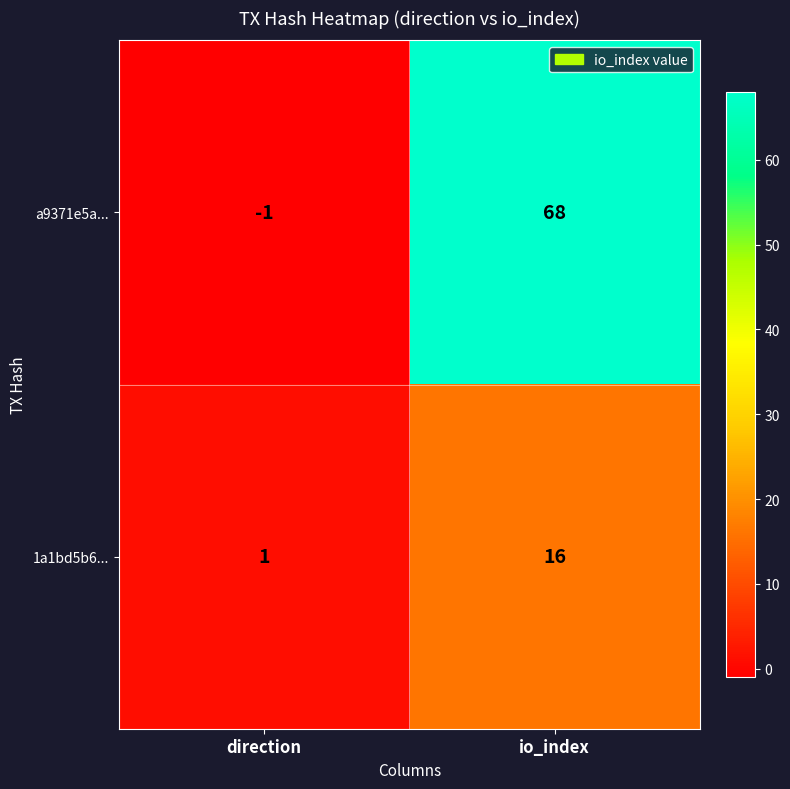

At how many categories does at least one series exceed 22?

1